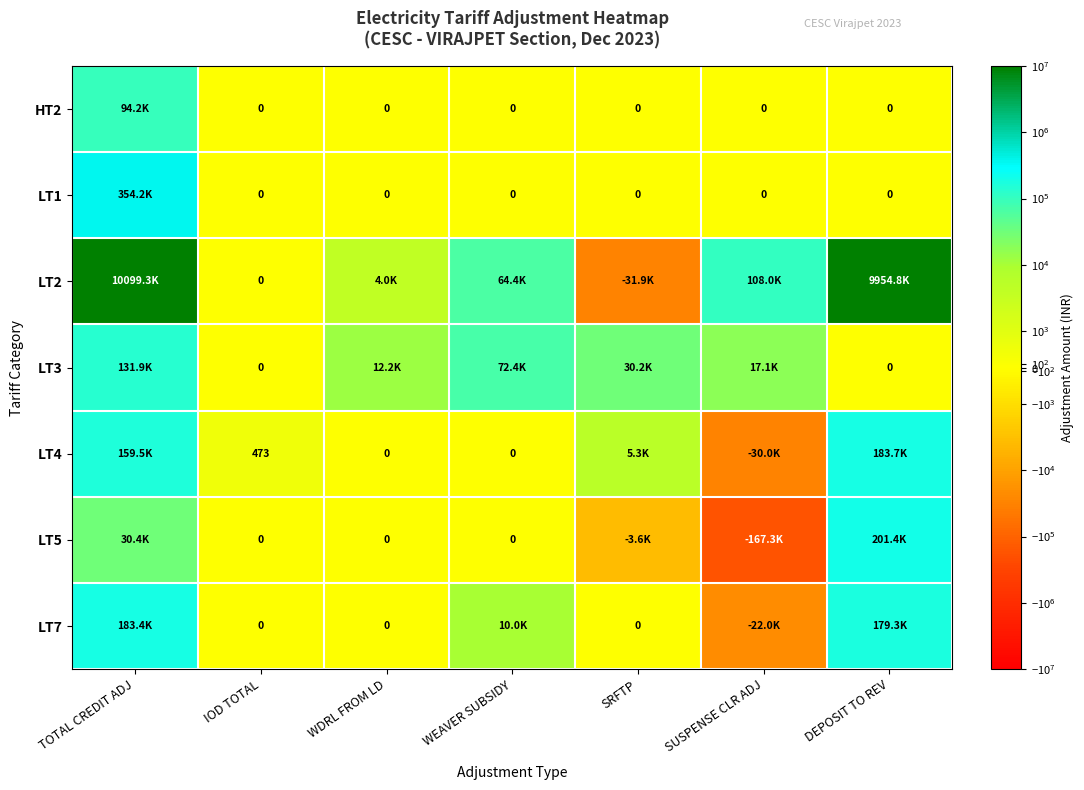

Which label corresponds to the smallest value in the chart?

SUSPENSE CLR ADJ